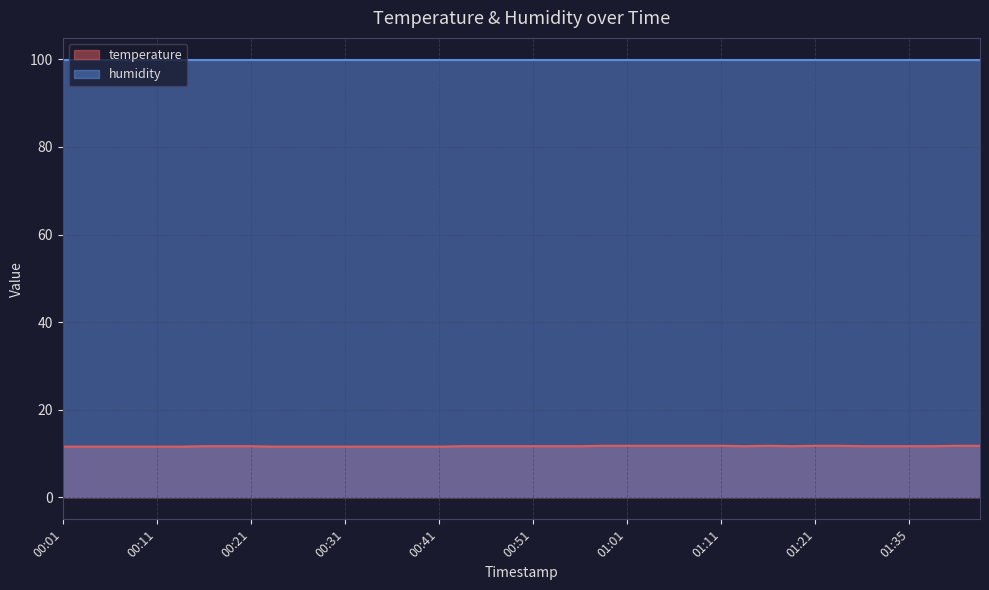

List the labels in order of value, largest first.

00:58, 01:01, 01:03, 01:06, 01:08, 01:11, 01:16, 01:21, 01:27, 01:40, 01:43, 00:16, 00:19, 00:21, 00:43, 00:46, 00:48, 00:51, 00:53, 00:56, 01:13, 01:18, 01:30, 01:32, 01:35, 01:38, 00:01, 00:04, 00:06, 00:09, 00:11, 00:14, 00:23, 00:26, 00:28, 00:31, 00:33, 00:36, 00:38, 00:41